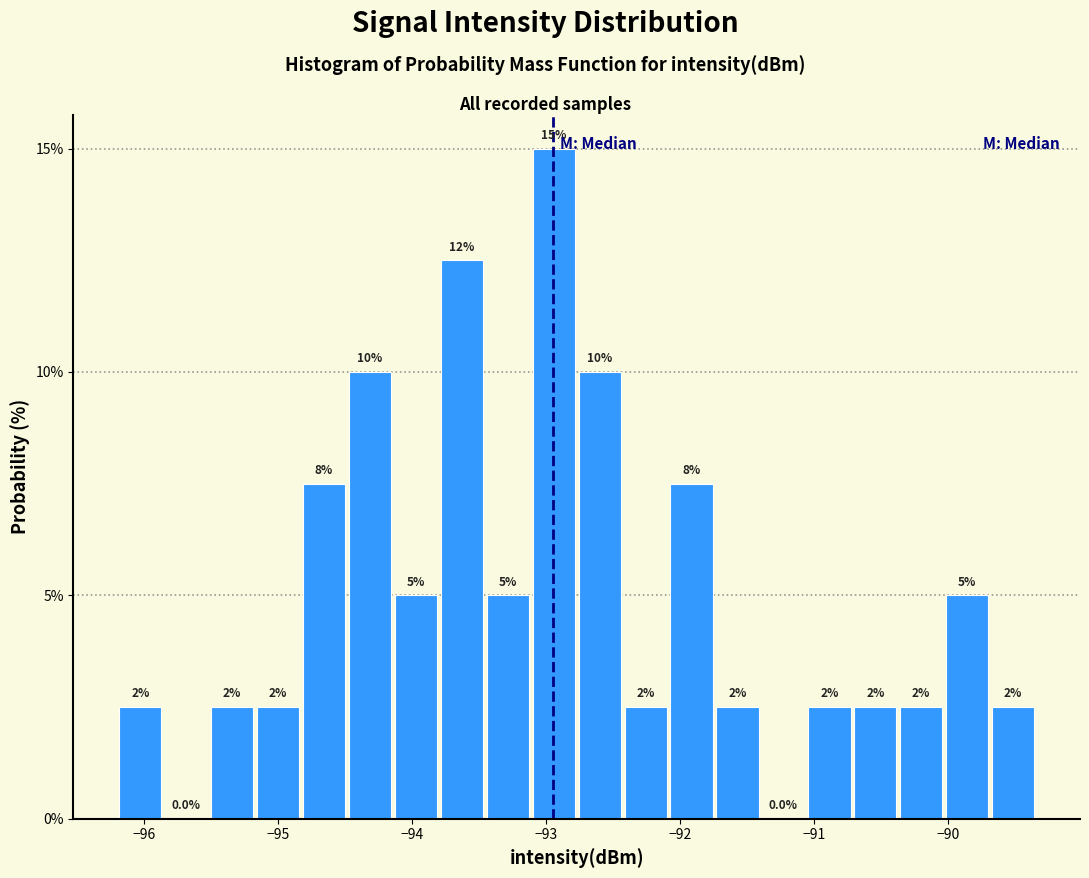

Read against the x-axis, roughly where is the centre of the tallest bar?

-92.9